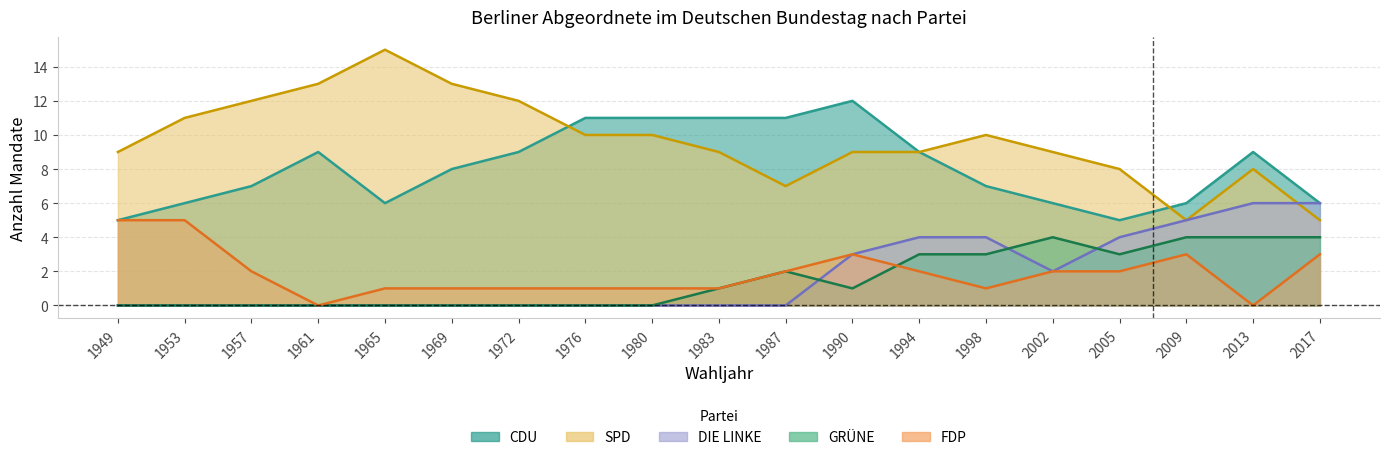

What is the value of the FDP point at the 17th from the left?

3